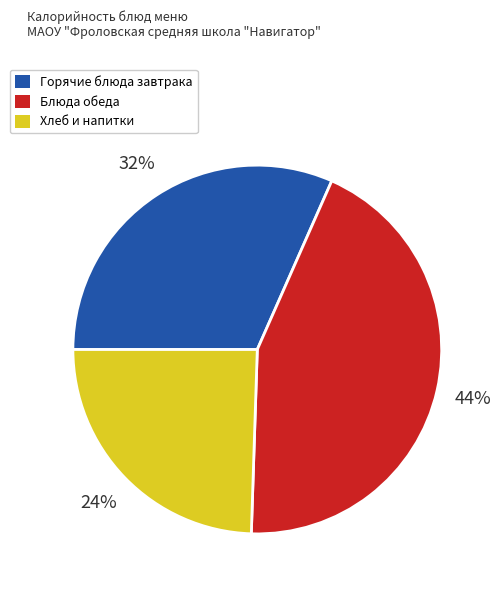

Between Хлеб и напитки and Горячие блюда завтрака, which is larger?

Горячие блюда завтрака